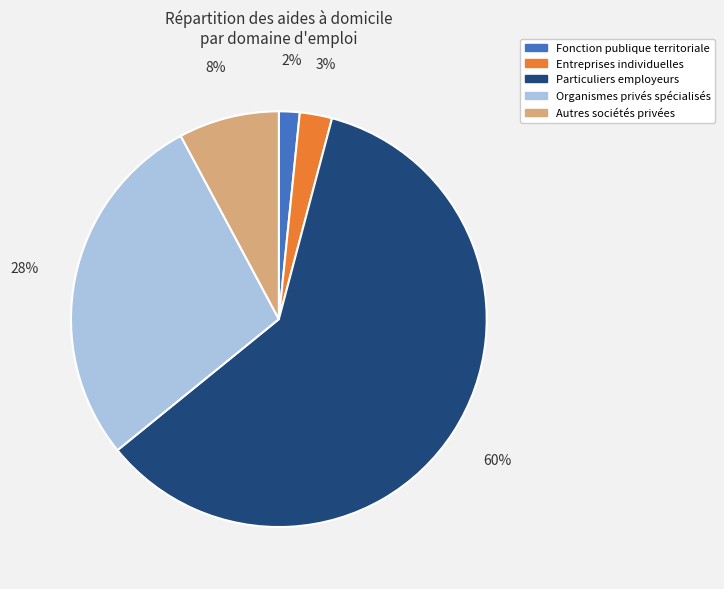

What is the ratio of the value at Particuliers employeurs to the value at Organismes privés spécialisés?

2.1